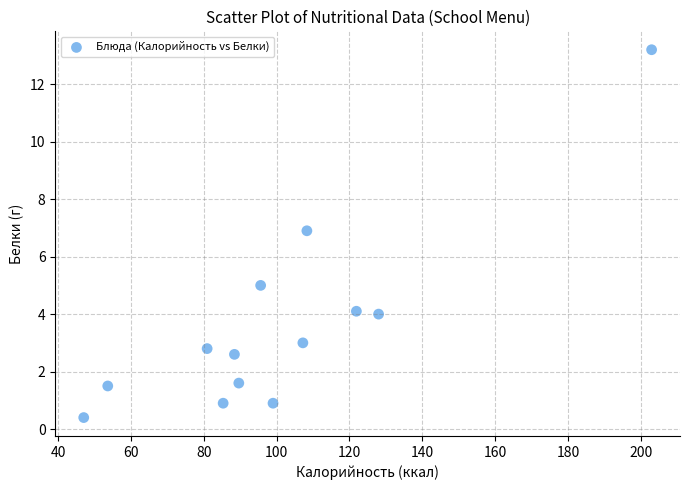

What is the range of Y values (max minus min)?

12.8